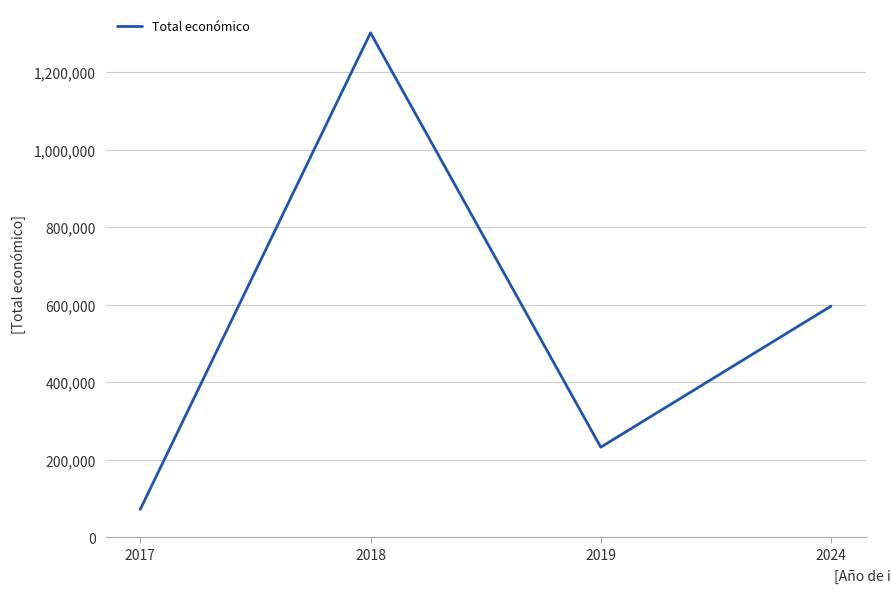

At which category does the data reach its first local peak?

2018